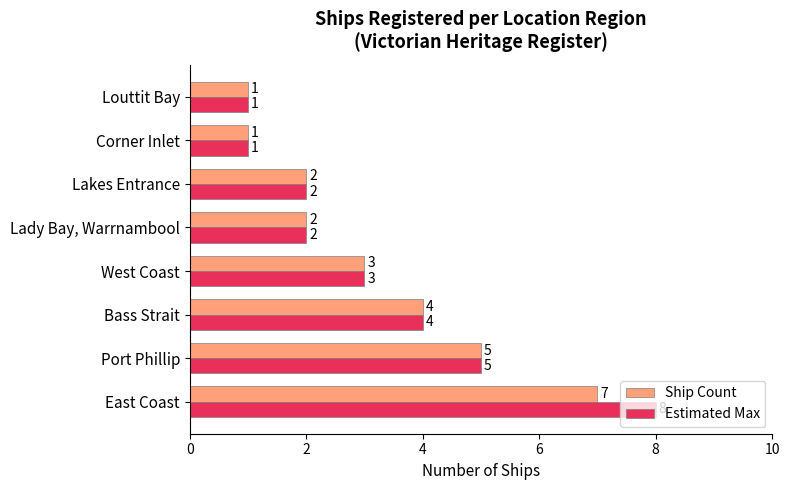

Where is Ship Count nearest to the value 4?

Bass Strait